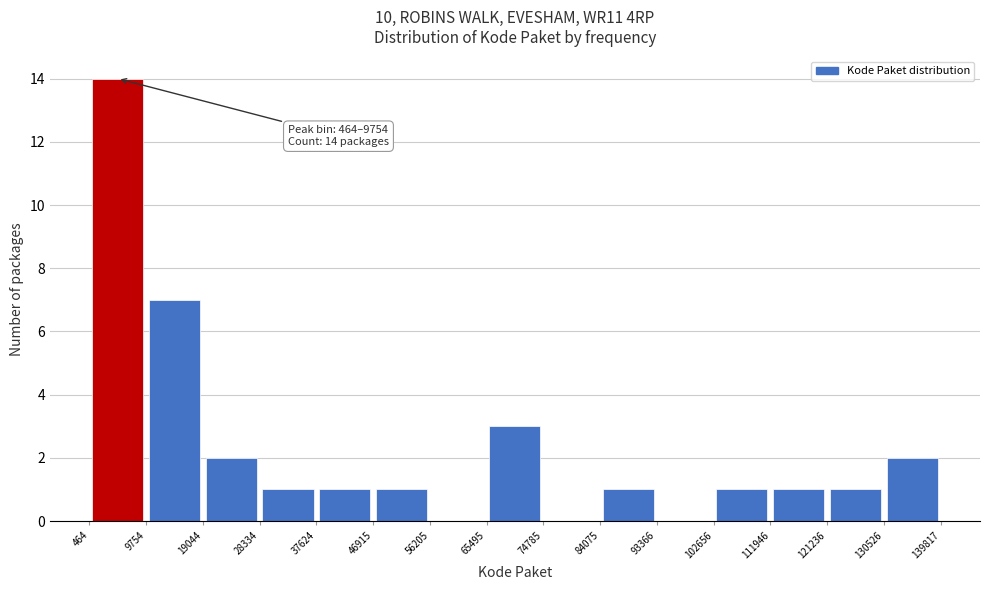

Which range on the x-axis has the tallest bar?

464 to 9754